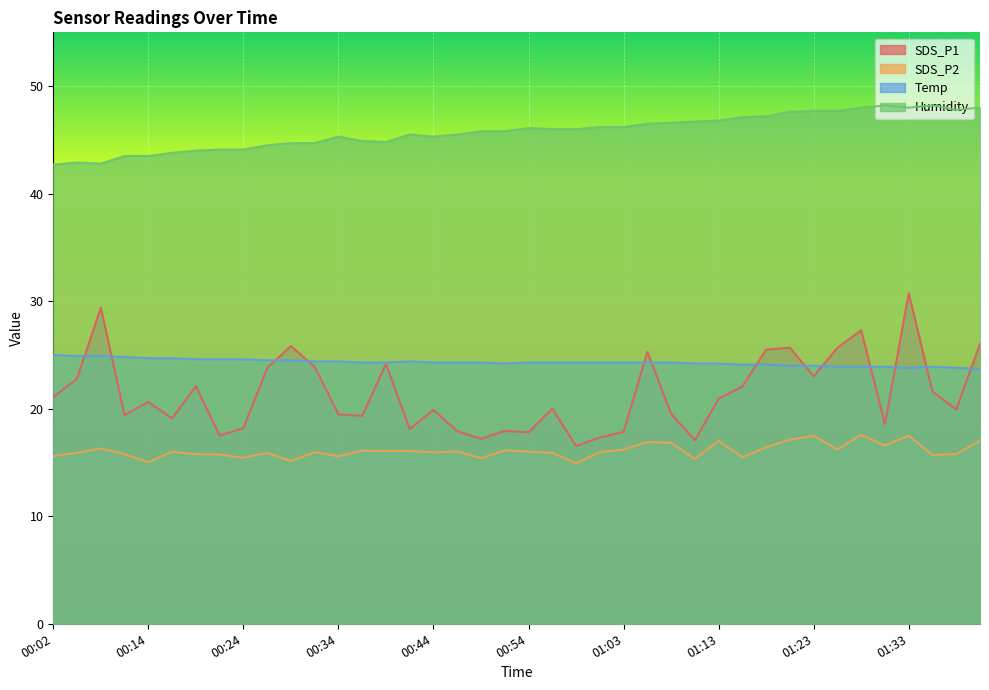

Where is the first local minimum for SDS_P2?

00:14